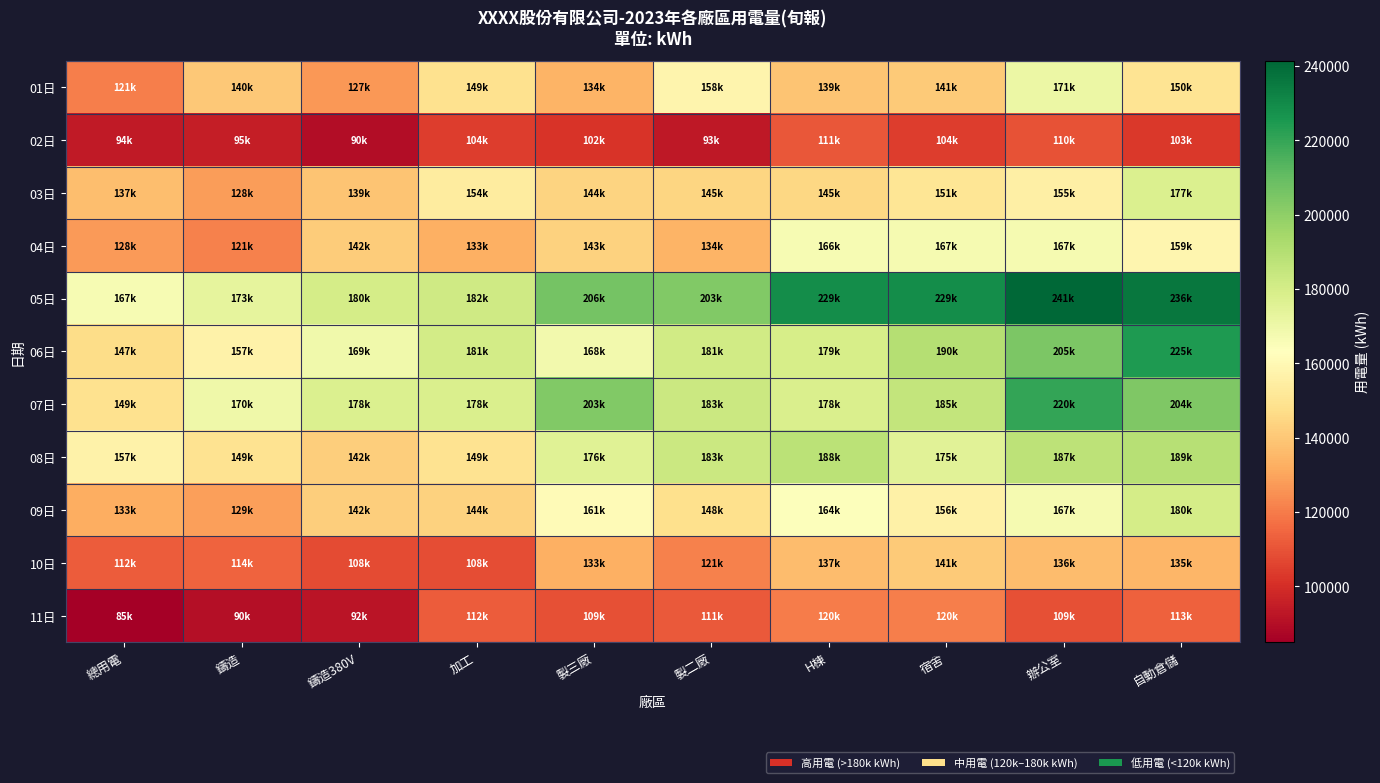

What is the smallest value displayed?

84956.8